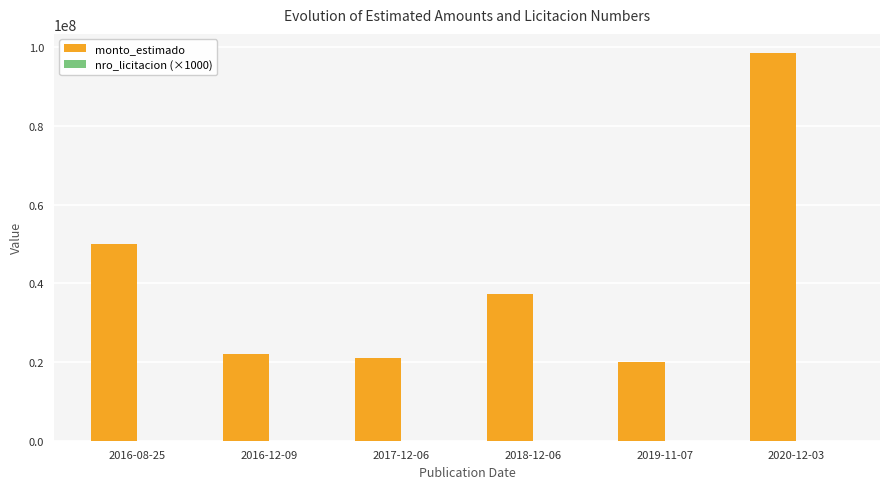

Which series changed the most between 2016-12-09 and 2018-12-06?

monto_estimado